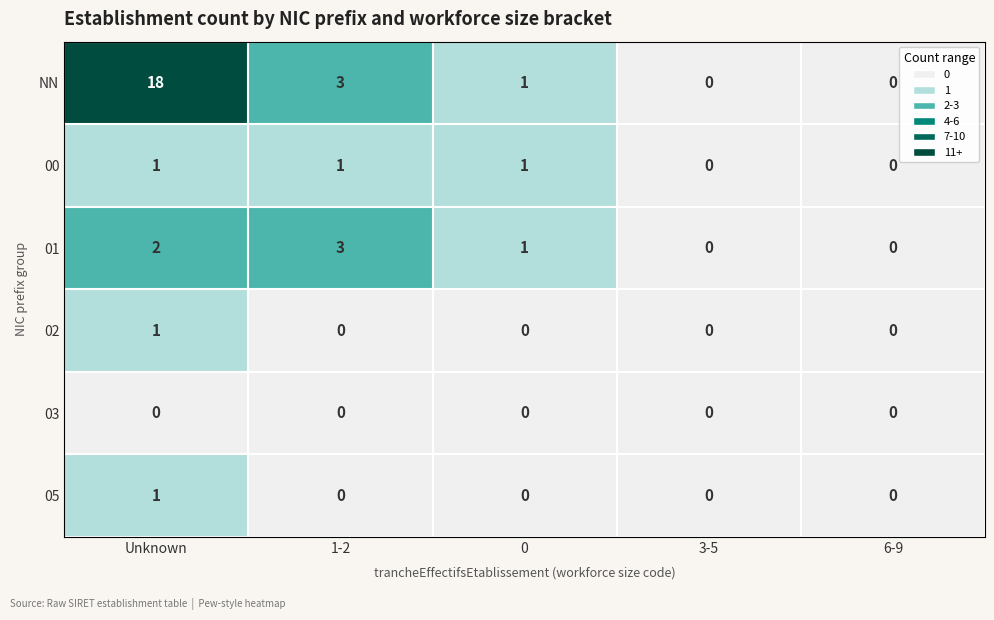

Which series has the widest spread of values?

NN